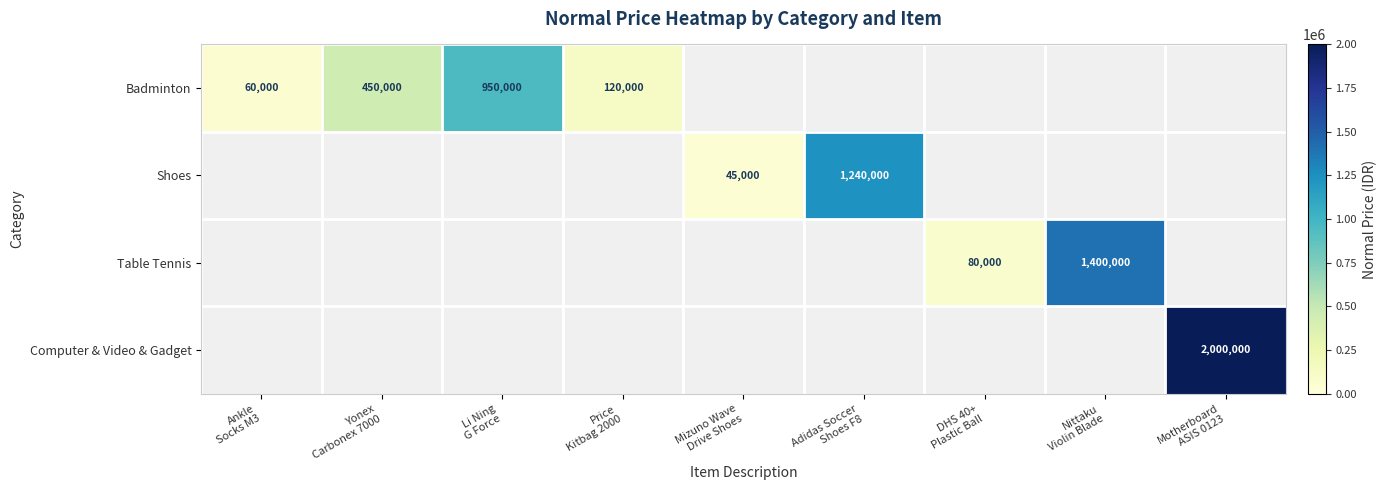

Is the value of Shoes at Price Kitbag 2000 greater than the value of Table Tennis at Adidas Soccer Shoes F8?

No